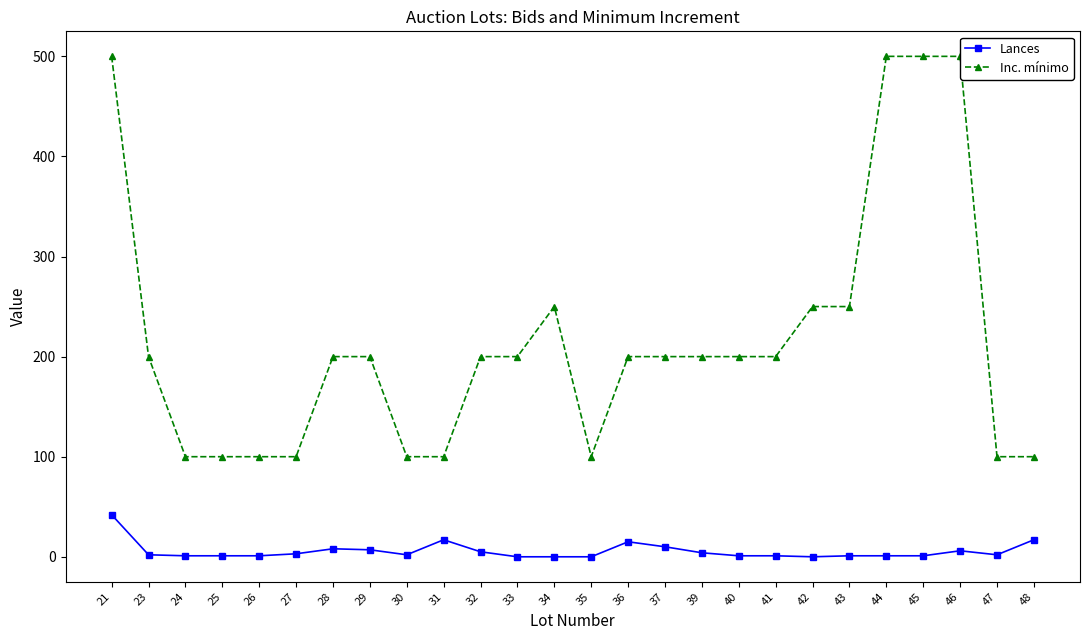

How many interior local peaks does the Lances series have?

4